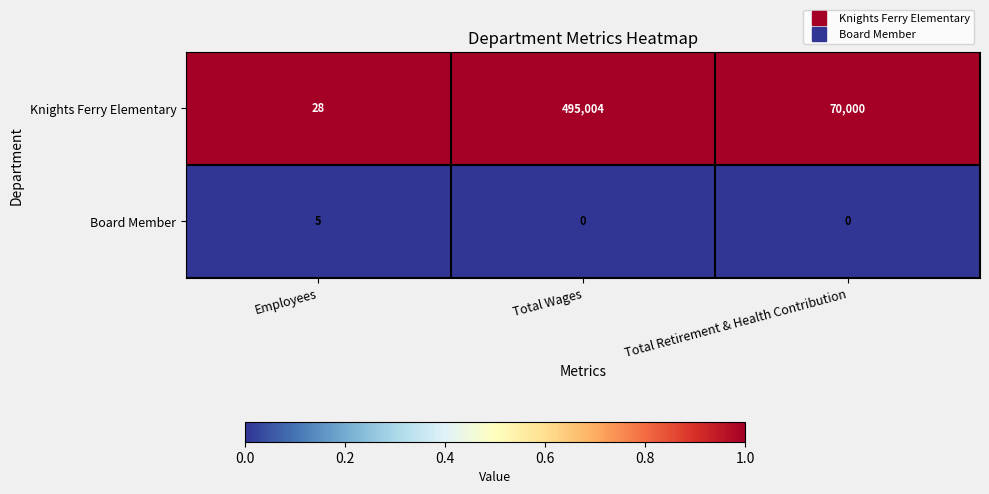

How many Knights Ferry Elementary values are between 28 and 495004?

3